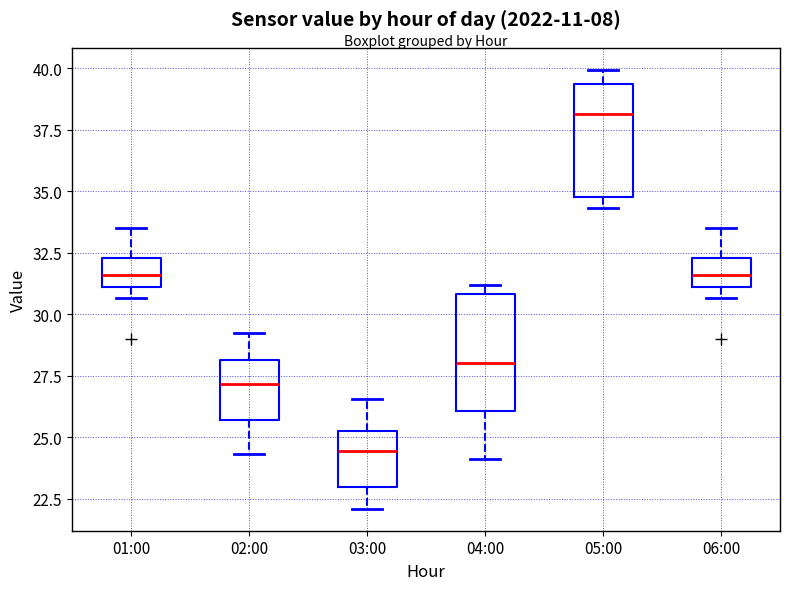

Reading left to right, transcribe this box plot: for each box, give where its median line is, the range the box spans, and where its two whiskers end, as read against the y-axis. The values are not printed on the chart, so give them approximately, as read against the axis.

01:00: median 31.5, box 31.0 to 32.5, whiskers 30.5 to 33.5
02:00: median 27.0, box 25.5 to 28.0, whiskers 24.5 to 29.0
03:00: median 24.5, box 23.0 to 25.5, whiskers 22.0 to 26.5
04:00: median 28.0, box 26.0 to 31.0, whiskers 24.0 to 31.0 (just above the box's upper edge)
05:00: median 38.0, box 35.0 to 39.5, whiskers 34.5 to 40.0
06:00: median 31.5, box 31.0 to 32.5, whiskers 30.5 to 33.5